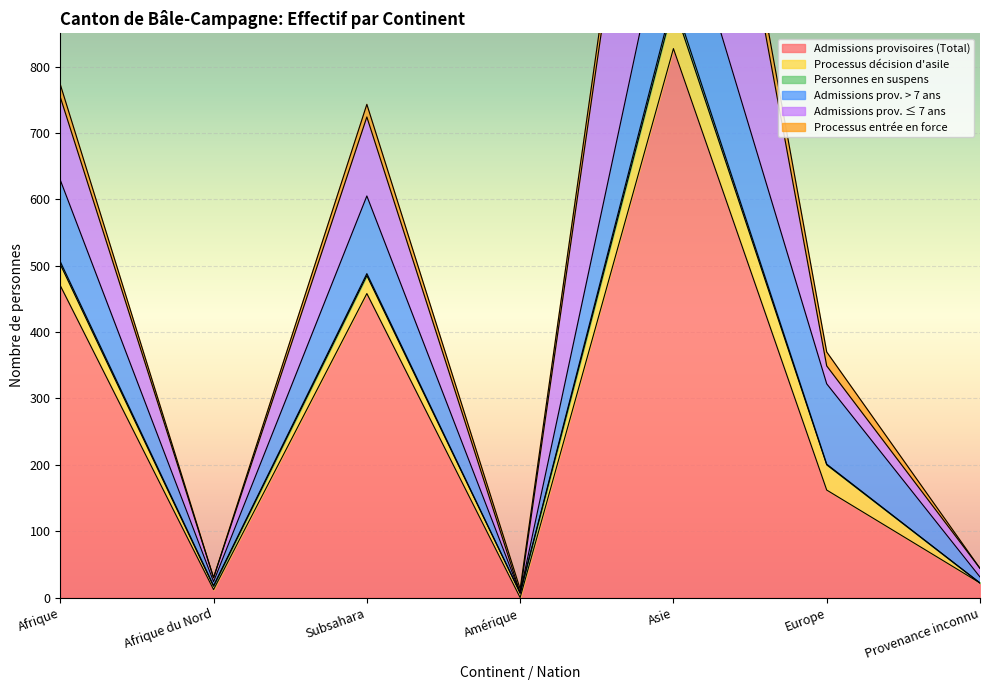

Between Afrique du Nord and Provenance inconnu, which is larger?

Provenance inconnu